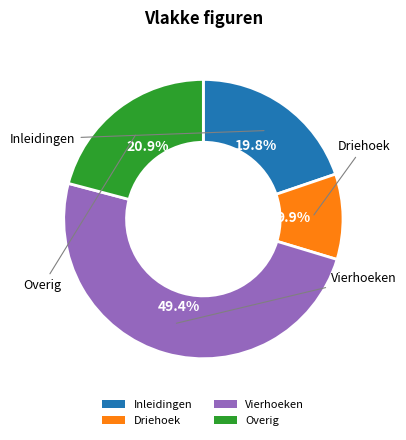

Which category has the biggest portion of the pie?

Vierhoeken